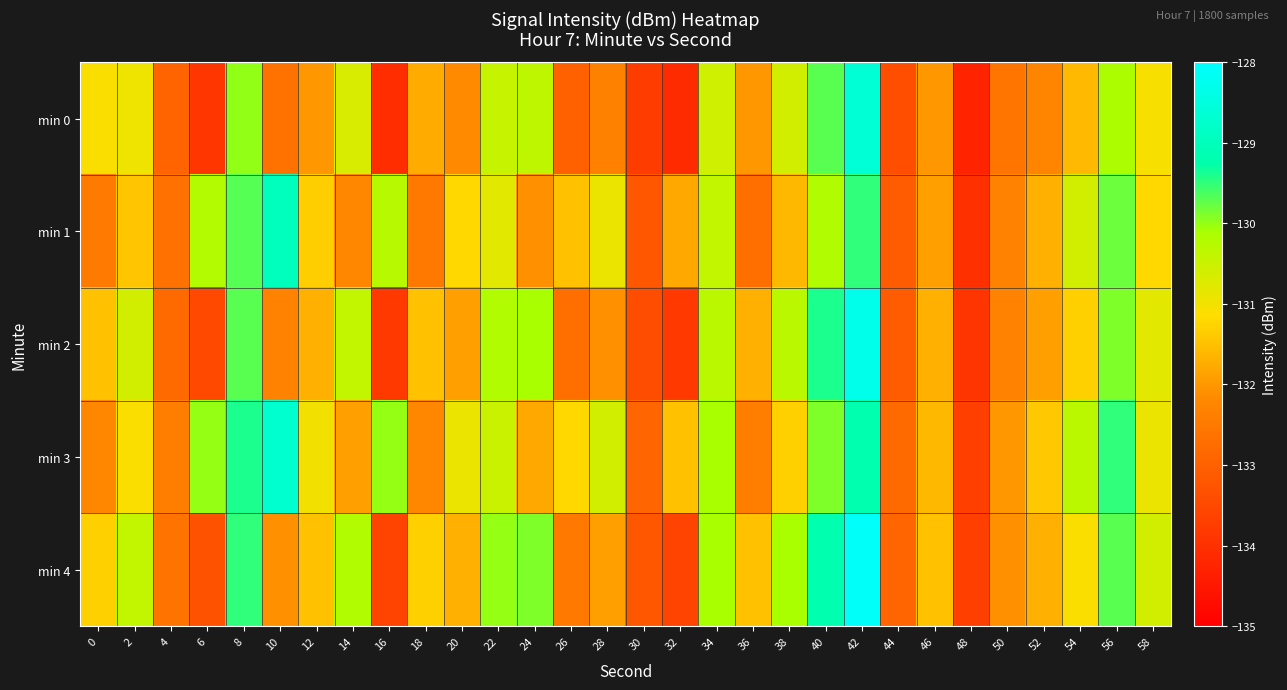

Reading left to right, list all the values displayed in this chart.

min 0: 0=-131.1	2=-131.0	4=-132.9	6=-133.9	8=-130.0	10=-132.6	12=-132.0	14=-130.7	16=-134.1	18=-131.8	20=-132.2	22=-130.5	24=-130.4	26=-133.0	28=-132.3	30=-133.7	32=-134.1	34=-130.6	36=-132.0	38=-130.6	40=-129.7	42=-128.6	44=-133.4	46=-132.0	48=-134.2	50=-132.6	52=-132.3	54=-131.6	56=-130.1	58=-131.1
min 1: 0=-132.5	2=-131.4	4=-132.7	6=-130.2	8=-129.7	10=-129.0	12=-131.3	14=-132.2	16=-130.3	18=-132.5	20=-131.2	22=-130.8	24=-132.1	26=-131.5	28=-130.9	30=-133.2	32=-131.8	34=-130.4	36=-132.7	38=-131.6	40=-130.2	42=-129.5	44=-133.1	46=-131.9	48=-134.0	50=-132.3	52=-131.7	54=-130.6	56=-129.8	58=-131.2
min 2: 0=-131.5	2=-130.6	4=-132.8	6=-133.5	8=-129.7	10=-132.3	12=-131.7	14=-130.4	16=-133.8	18=-131.5	20=-131.9	22=-130.2	24=-130.1	26=-132.7	28=-132.1	30=-133.4	32=-133.8	34=-130.3	36=-131.7	38=-130.3	40=-129.4	42=-128.3	44=-133.1	46=-131.7	48=-133.9	50=-132.3	52=-131.9	54=-131.3	56=-129.9	58=-130.8
min 3: 0=-132.2	2=-131.1	4=-132.4	6=-130.0	8=-129.4	10=-128.7	12=-131.0	14=-131.9	16=-130.0	18=-132.2	20=-130.9	22=-130.5	24=-131.8	26=-131.2	28=-130.6	30=-132.9	32=-131.5	34=-130.1	36=-132.4	38=-131.3	40=-129.9	42=-129.2	44=-132.8	46=-131.6	48=-133.7	50=-132.0	52=-131.4	54=-130.3	56=-129.5	58=-130.9
min 4: 0=-131.3	2=-130.4	4=-132.6	6=-133.3	8=-129.5	10=-132.1	12=-131.5	14=-130.2	16=-133.6	18=-131.3	20=-131.7	22=-130.0	24=-129.9	26=-132.5	28=-131.9	30=-133.2	32=-133.6	34=-130.1	36=-131.5	38=-130.1	40=-129.2	42=-128.1	44=-132.9	46=-131.5	48=-133.7	50=-132.1	52=-131.7	54=-131.1	56=-129.7	58=-130.6